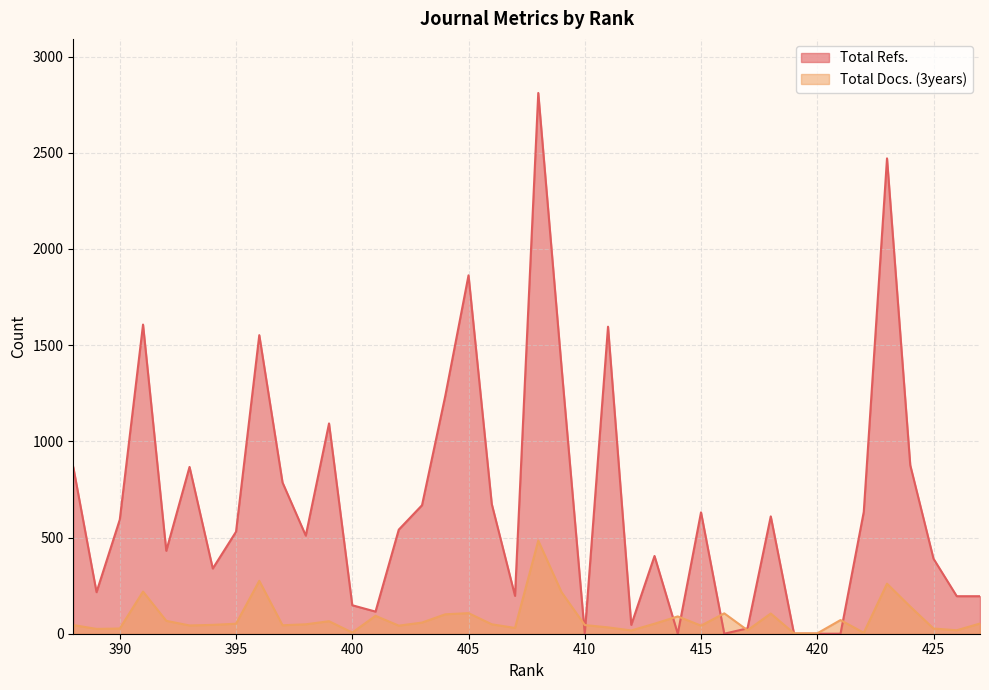

At which label is Total Docs. (3years) closest to 243?

423